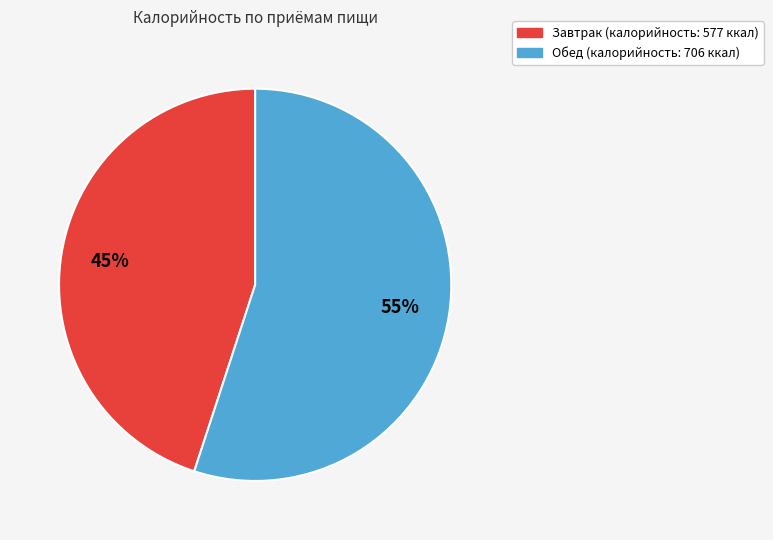

Between Обед and Завтрак, which is larger?

Обед